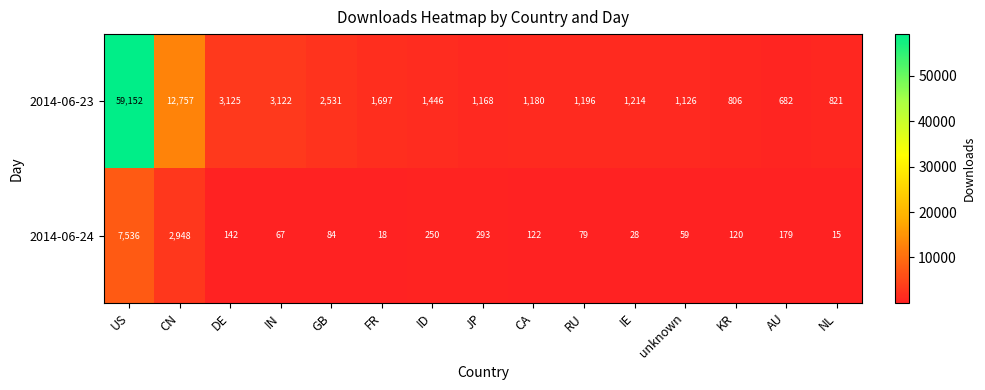

At which category is the sum across all series the highest?

US